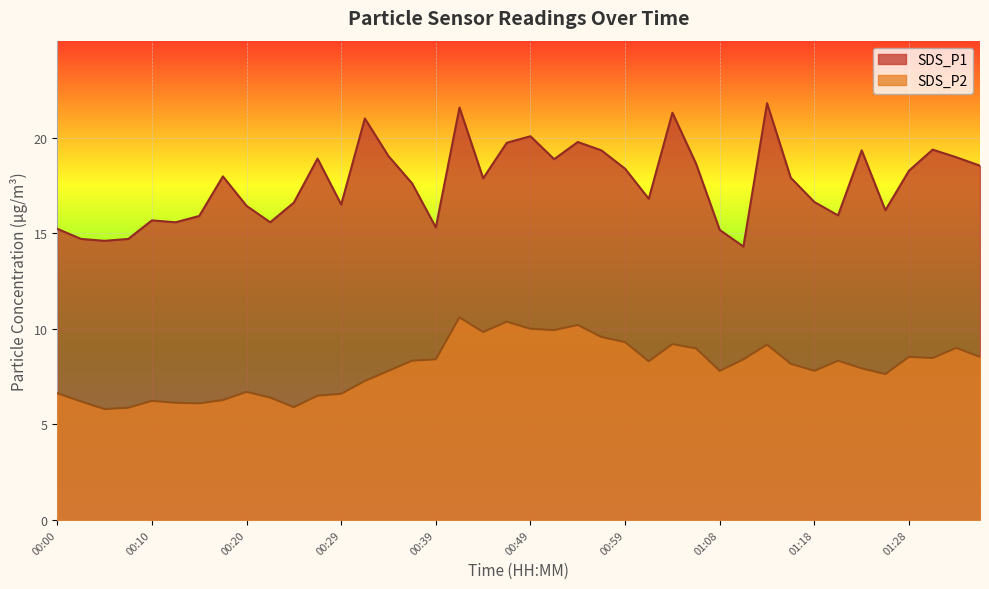

What is the value of the SDS_P2 point at the 14th from the left?

7.3